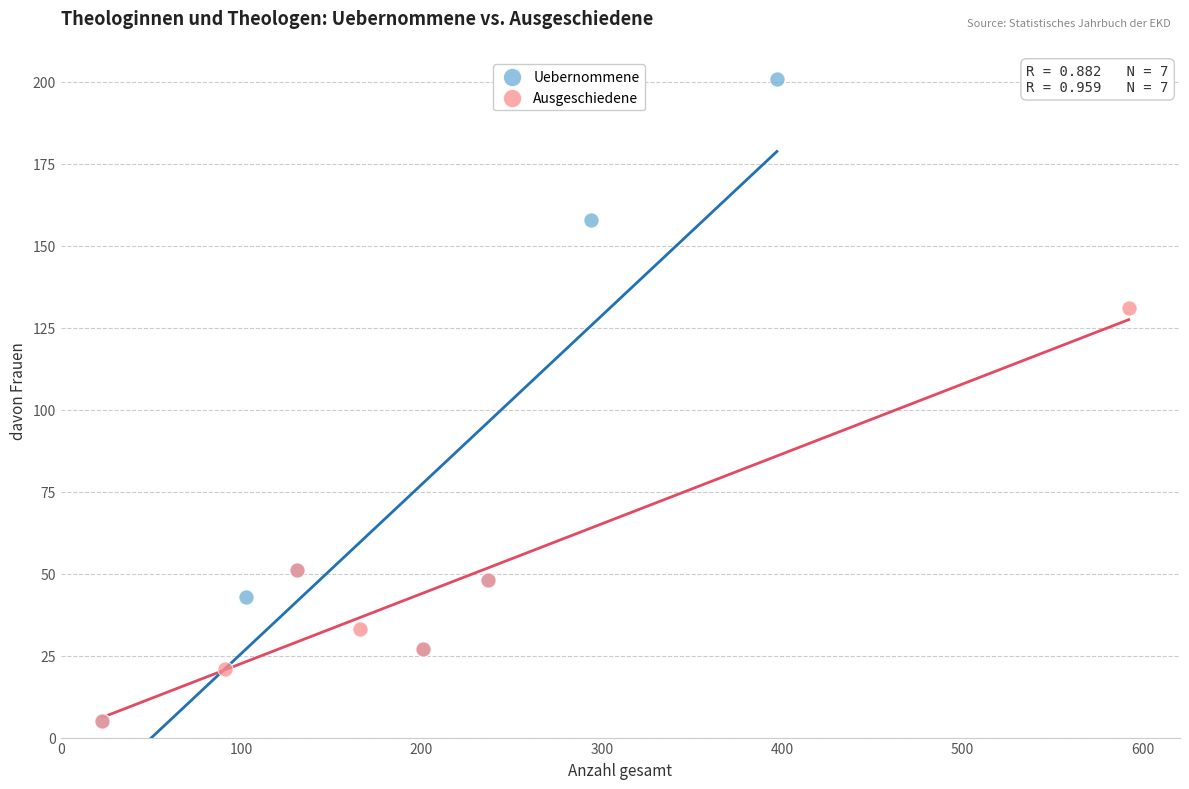

Which series has the largest Y range (max minus min)?

Uebernommene